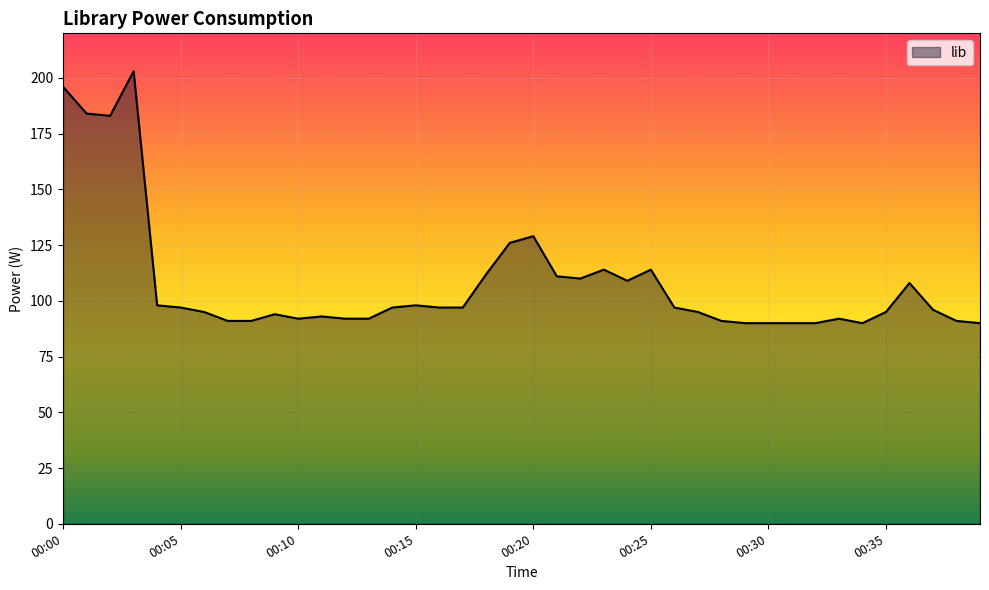

True or false: there are more than 1 points higher than both neighbors.

True